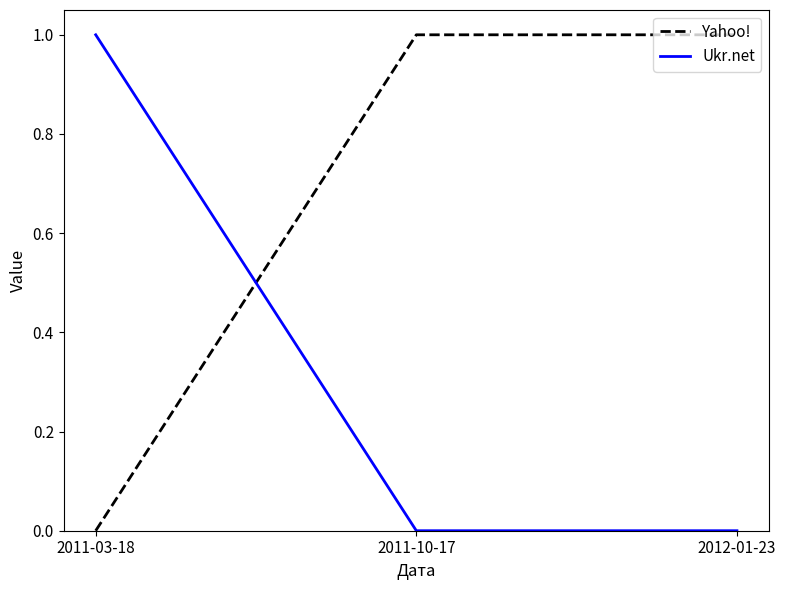

What position from the left is 2011-03-18?

1